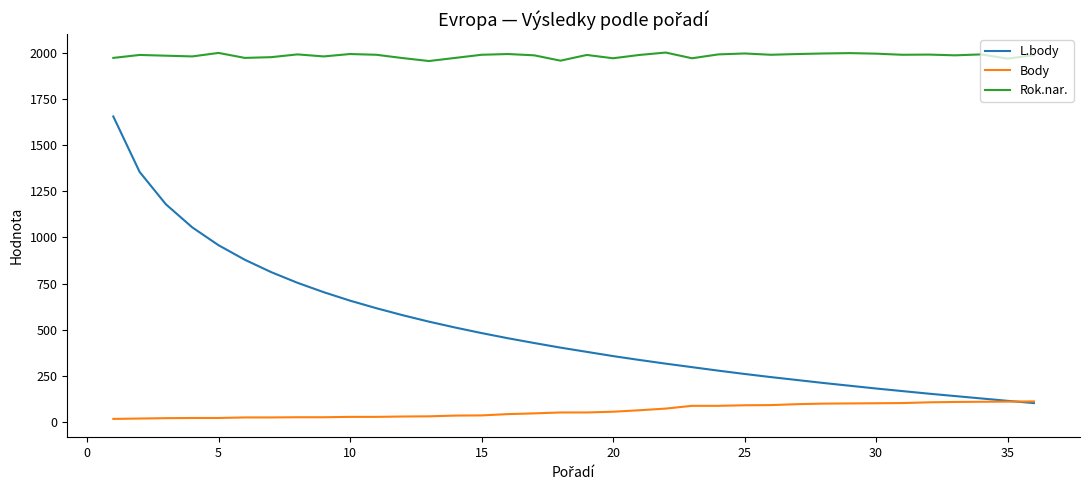

Which series has the largest range (max minus min)?

L.body